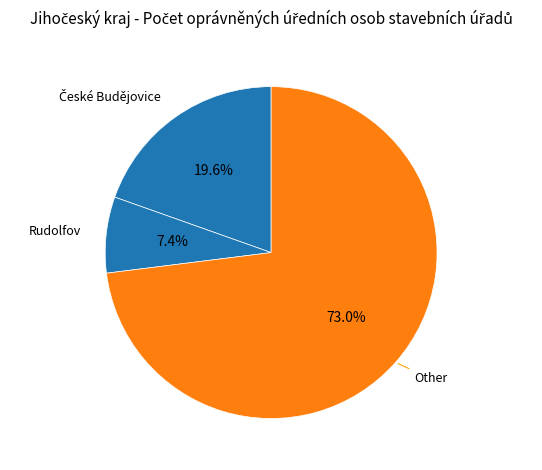

Is the sum of Rudolfov and Other greater than half?

Yes